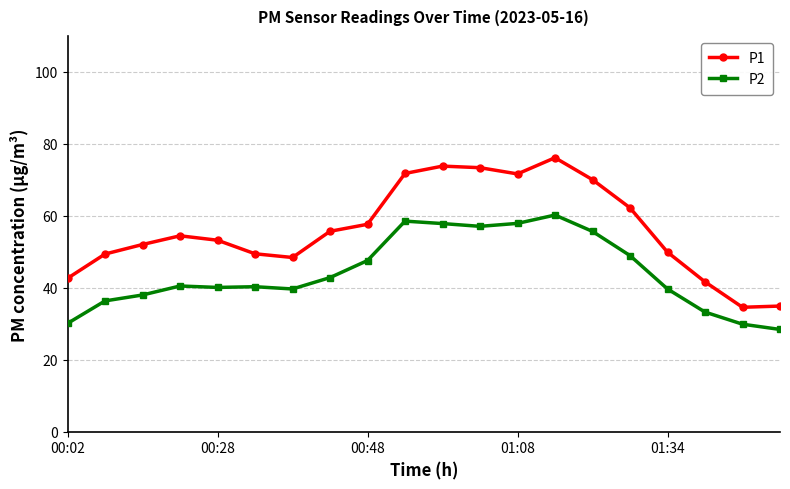

Which series has the largest range (max minus min)?

P1